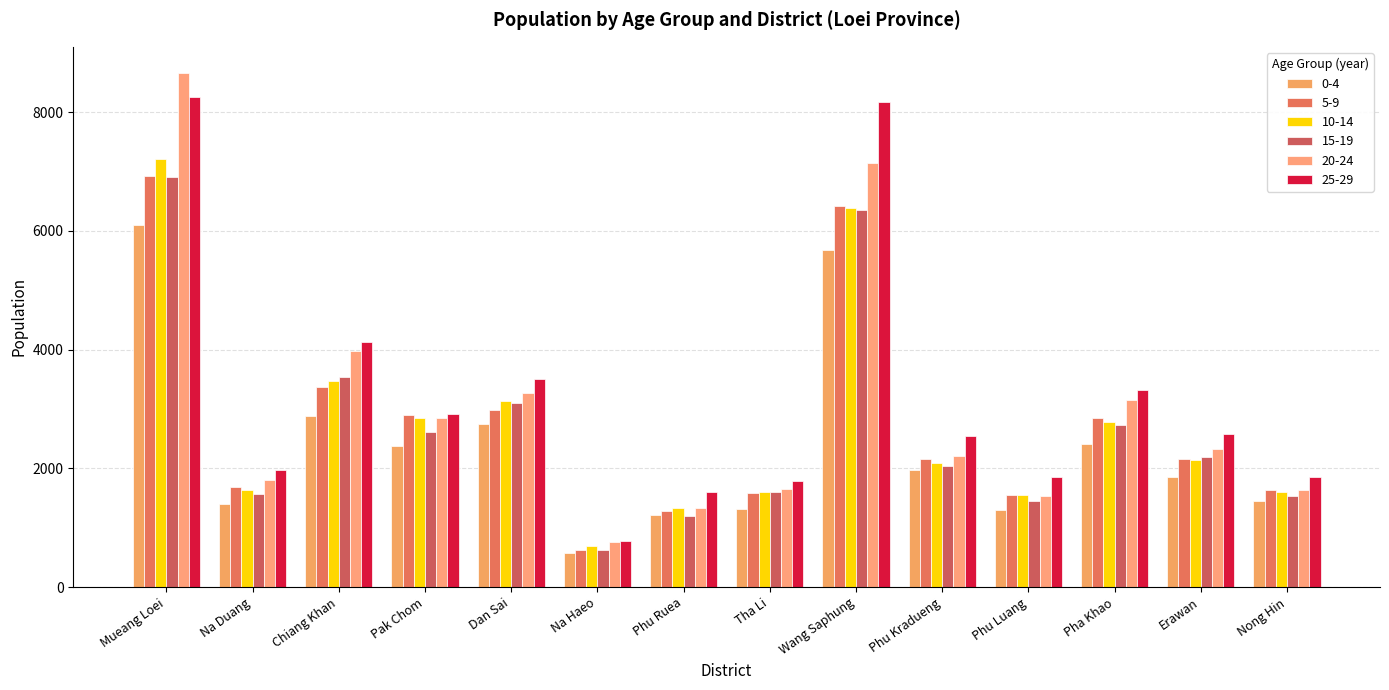

What are all the series names shown in the legend?

0-4, 5-9, 10-14, 15-19, 20-24, 25-29